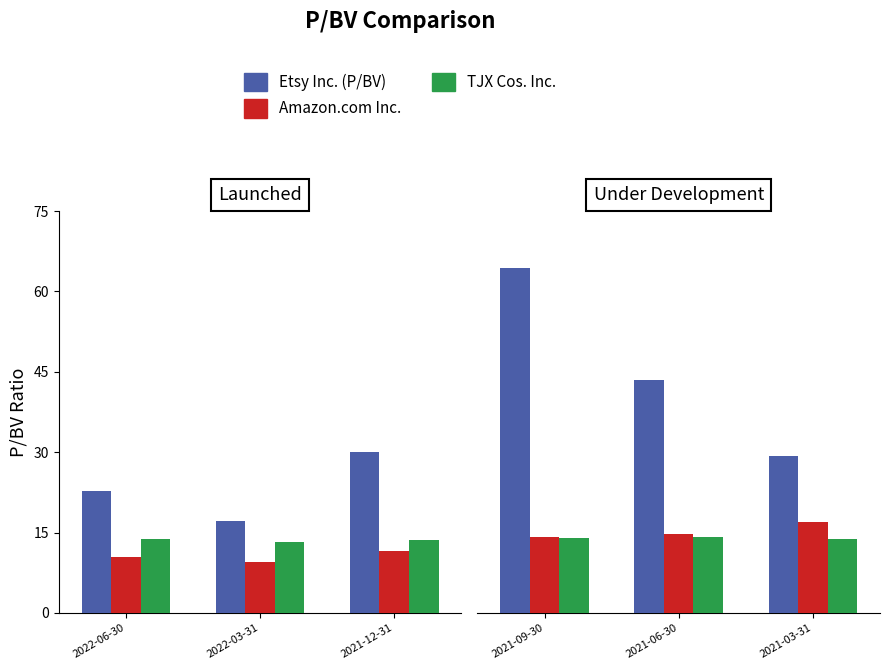

What are all the series names shown in the legend?

Etsy Inc. (P/BV), Amazon.com Inc., TJX Cos. Inc.